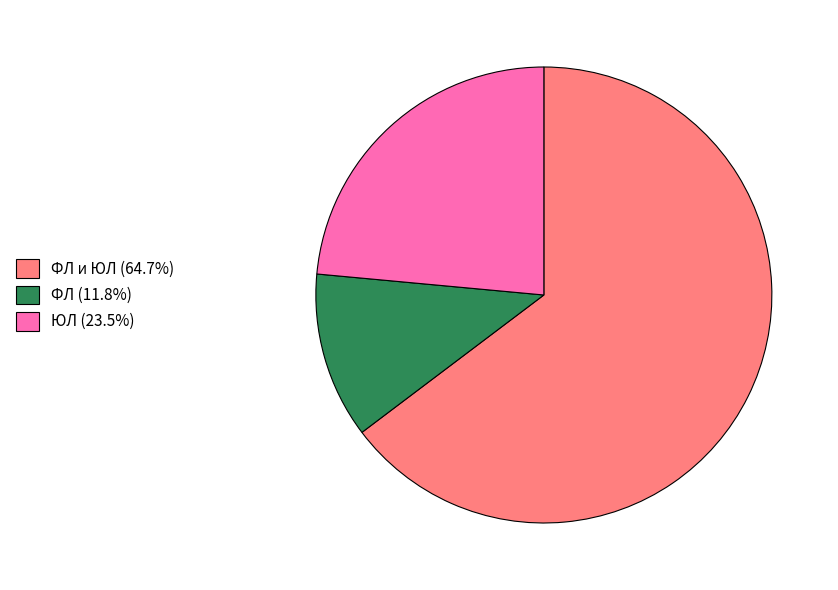

Combined, do ЮЛ (23.5%) and ФЛ (11.8%) account for over 50%?

No